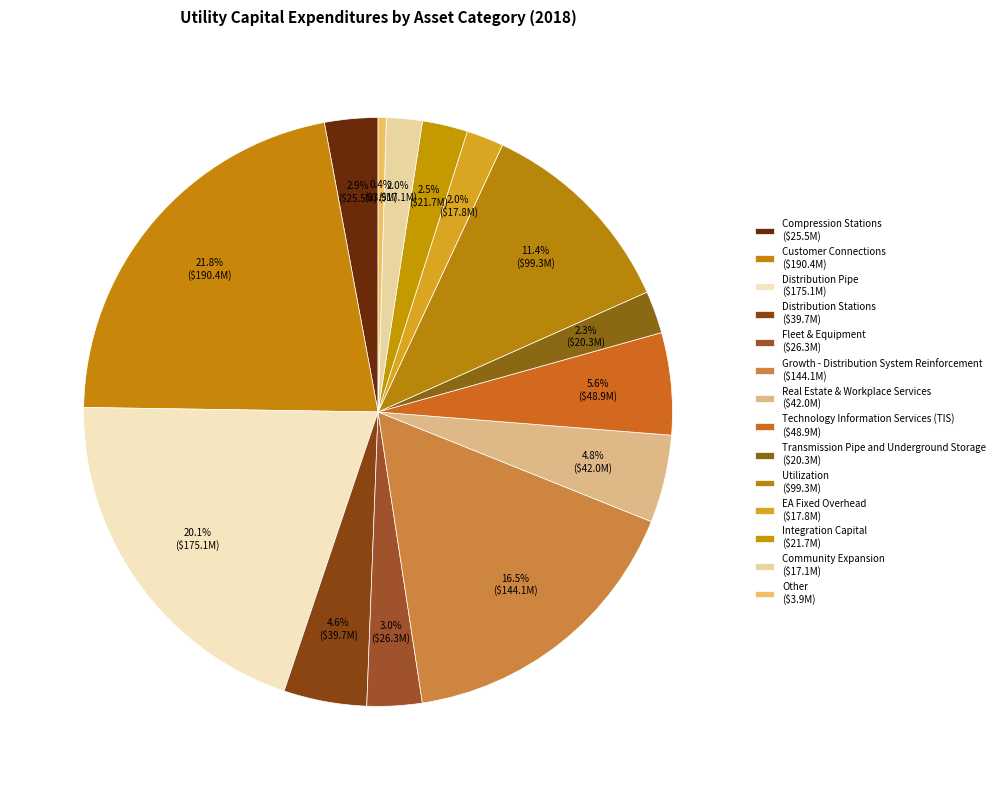

What percentage is NOT represented by Utilization?

88.6%